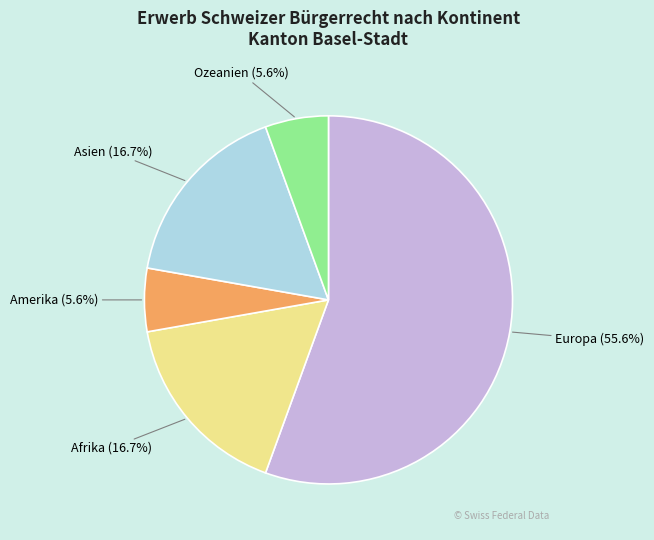

Which has a higher value, Europa (55.6%) or Ozeanien (5.6%)?

Europa (55.6%)